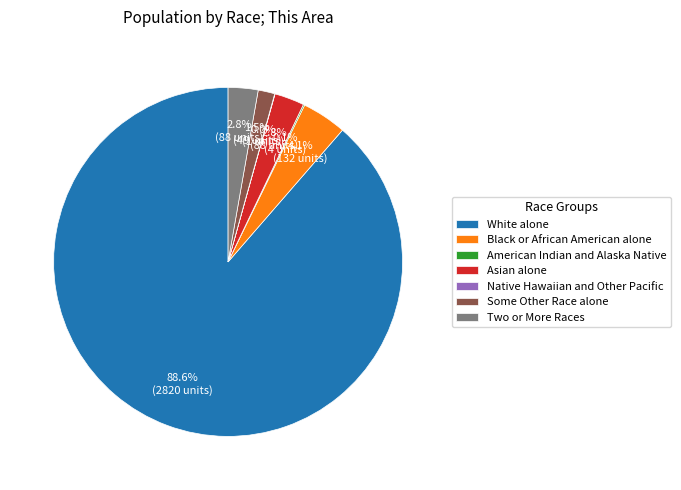

Is the sum of Black or African American alone and Two or More Races greater than half?

No